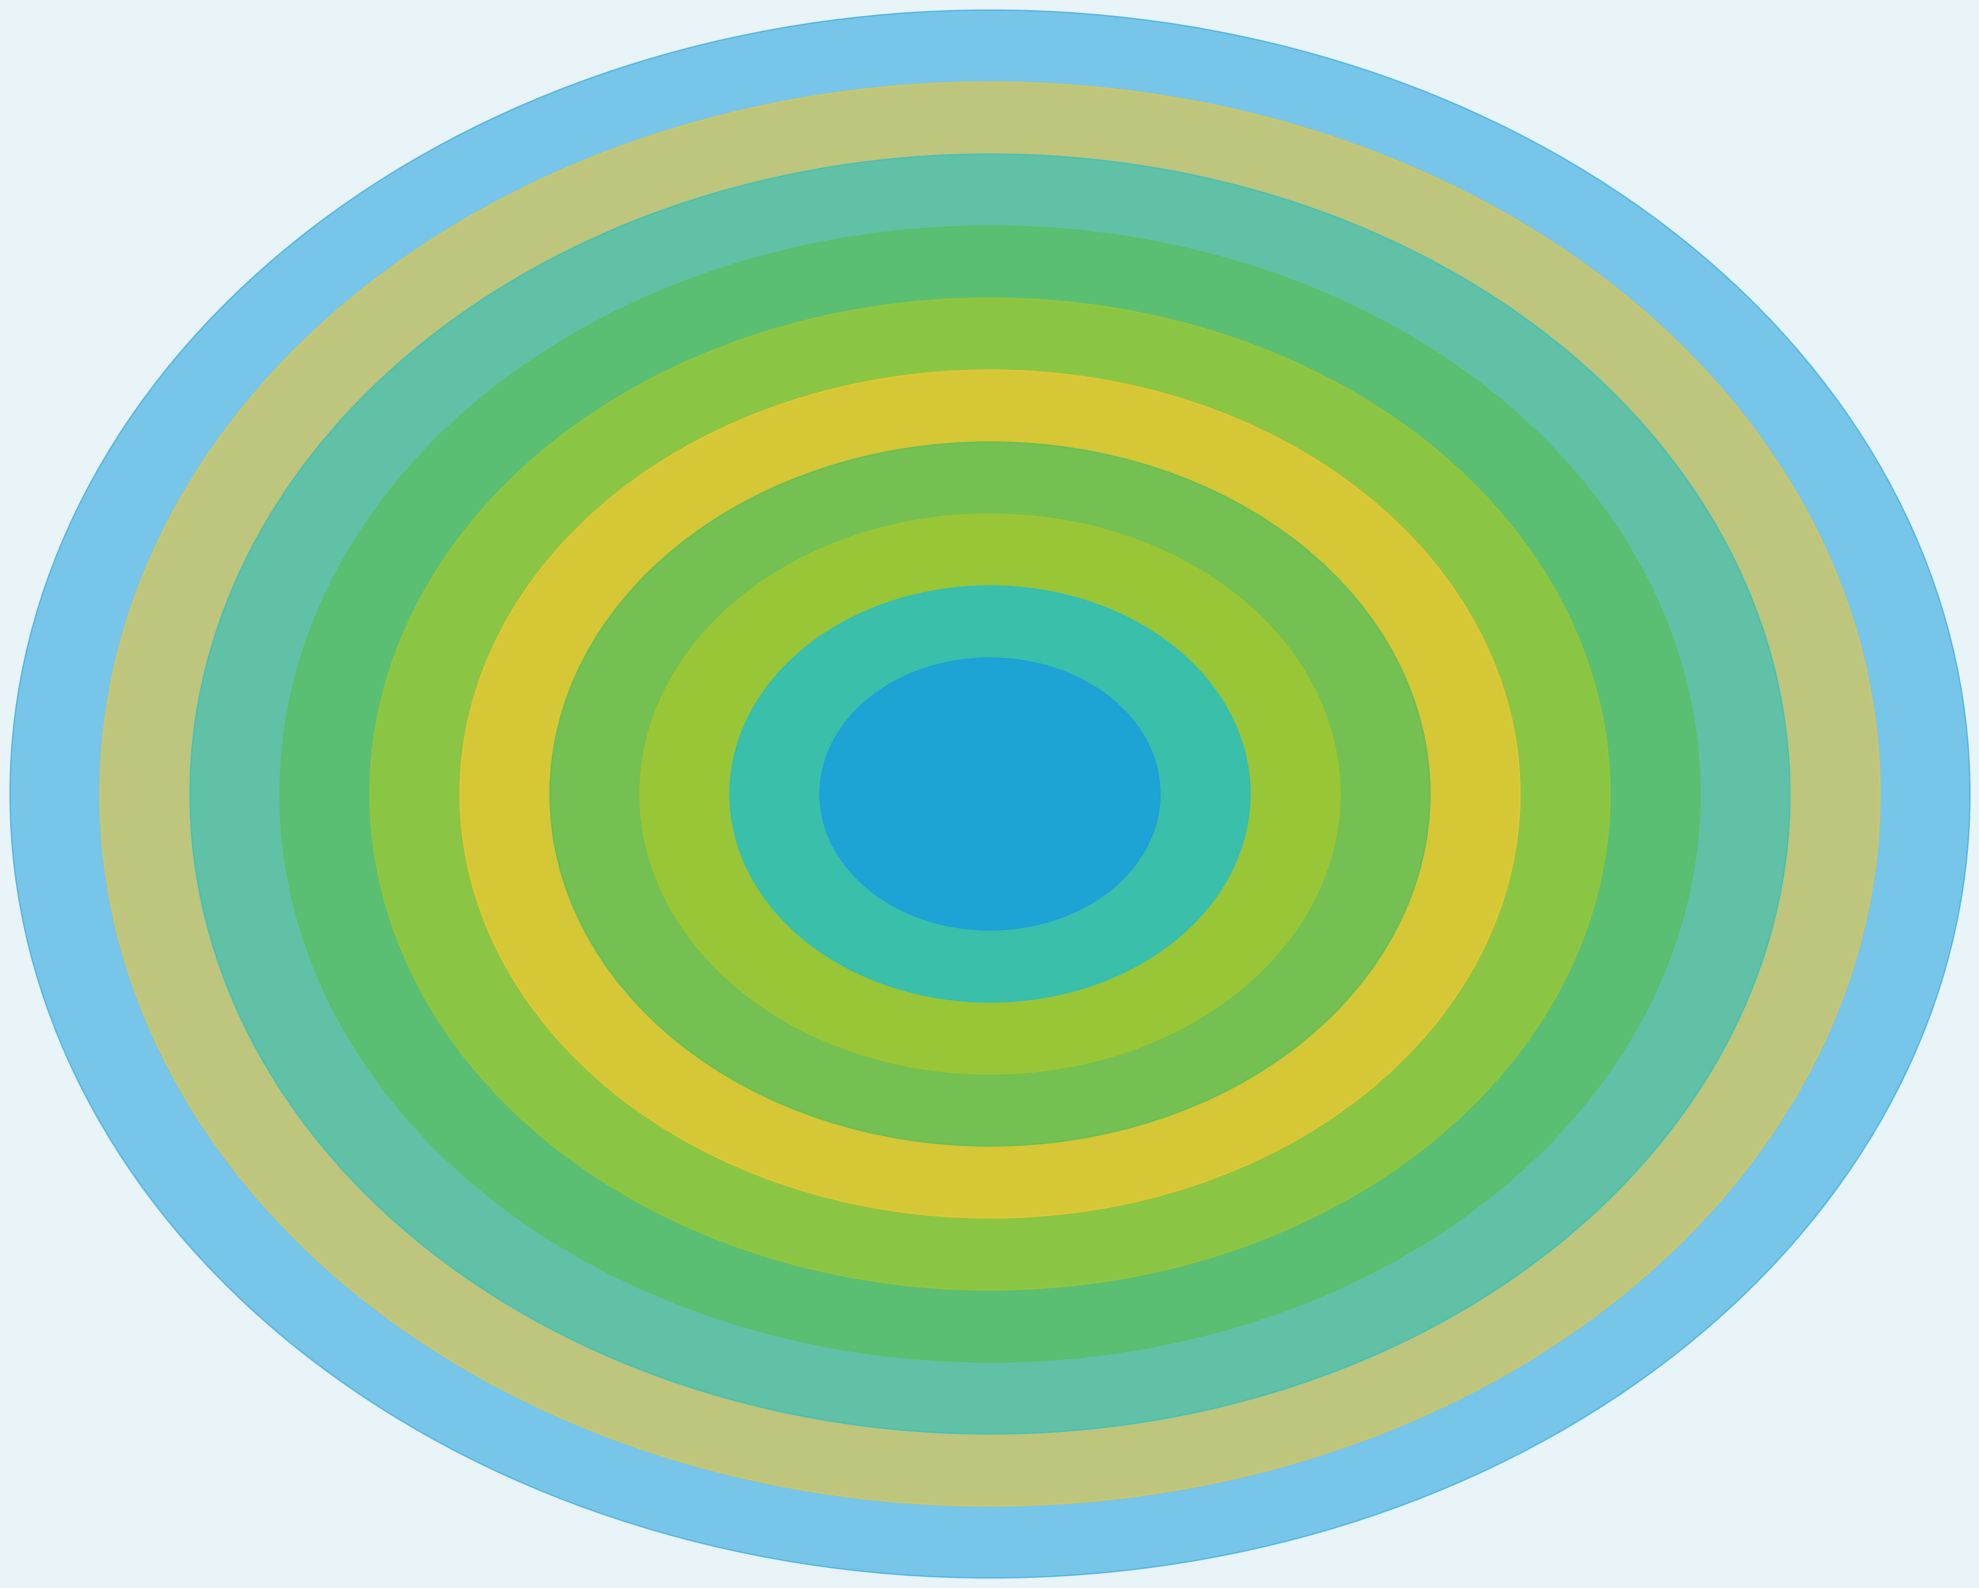

Does pct35 account for over 50% of the chart?

No